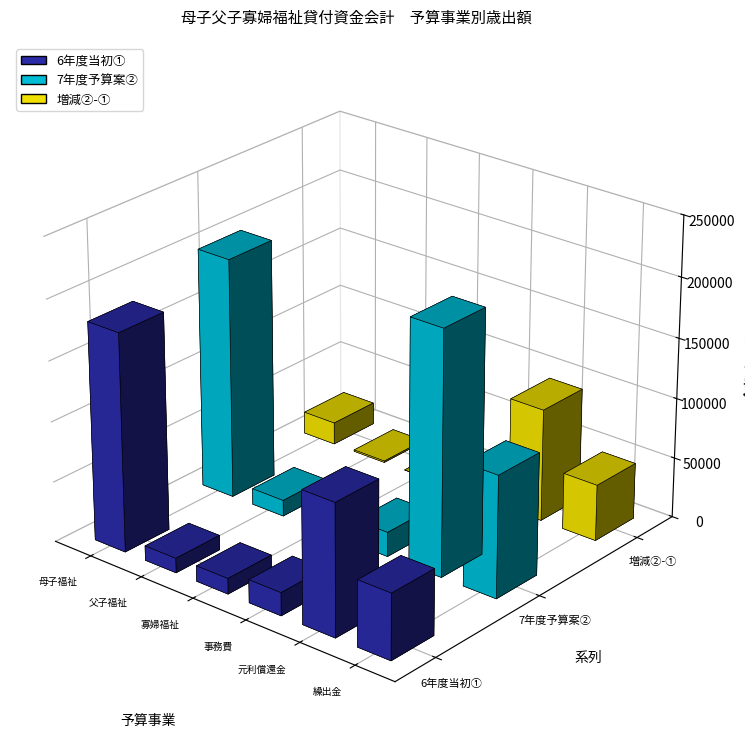

What position from the right is 父子福祉貸付金?

5